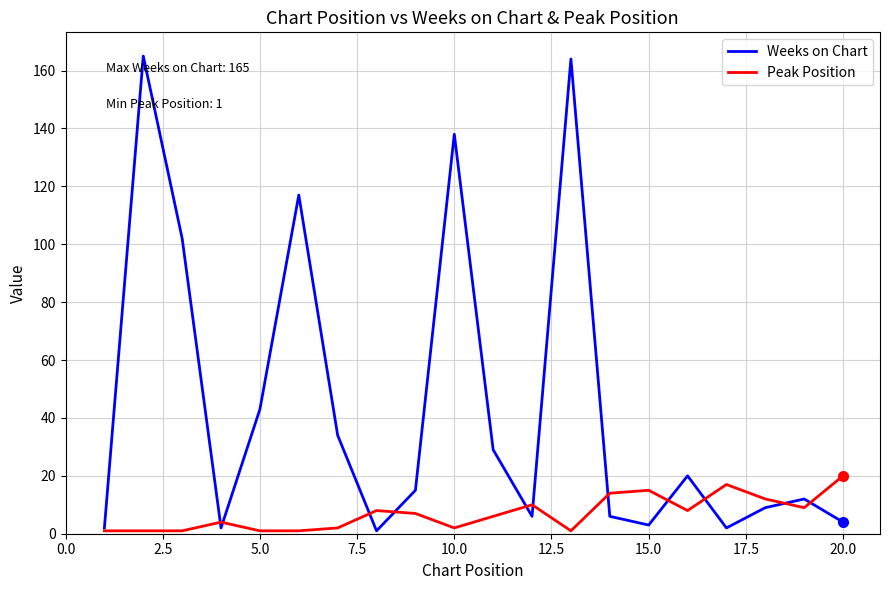

What are all the series names shown in the legend?

Weeks on Chart, Peak Position